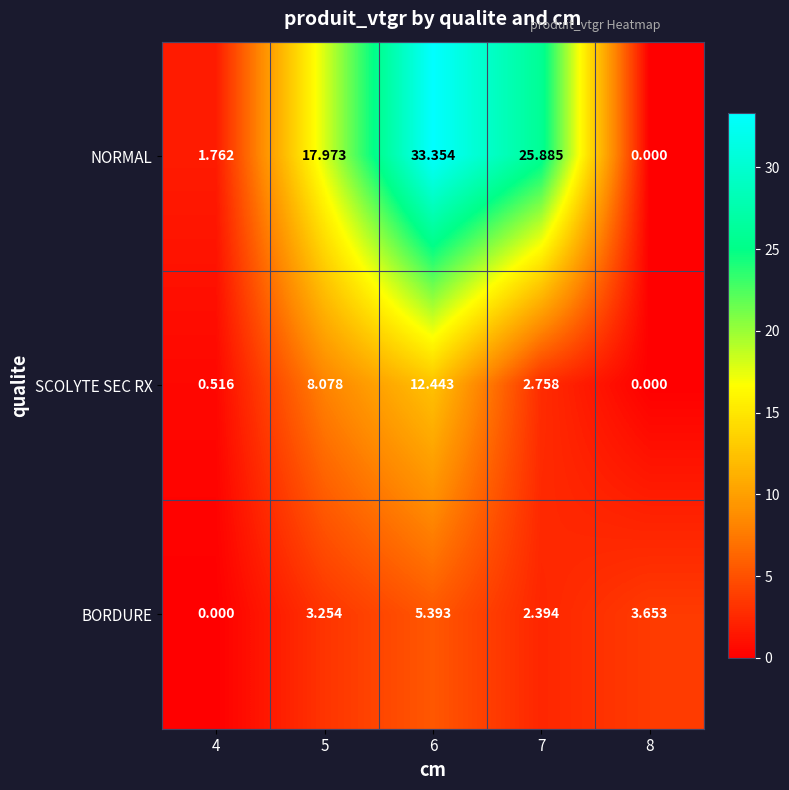

List the series in order of their peak value, lowest first.

BORDURE, SCOLYTE SEC RX, NORMAL